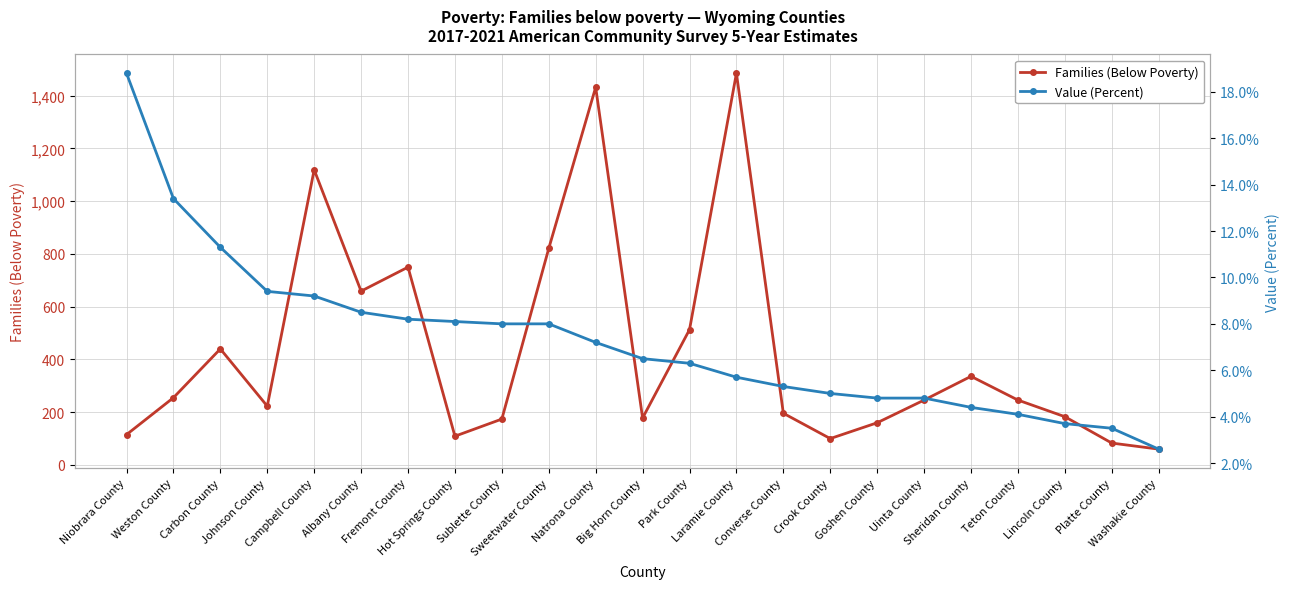

Reading left to right, extract all data points from this chart.

Families (Below Poverty): Niobrara County=115.0	Weston County=255.0	Carbon County=440.0	Johnson County=223.0	Campbell County=1119.0	Albany County=659.0	Fremont County=750.0	Hot Springs County=109.0	Sublette County=174.0	Sweetwater County=821.0	Natrona County=1432.0	Big Horn County=178.0	Park County=513.0	Laramie County=1485.0	Converse County=196.0	Crook County=100.0	Goshen County=160.0	Uinta County=246.0	Sheridan County=336.0	Teton County=246.0	Lincoln County=183.0	Platte County=83.0	Washakie County=60.0
Value (Percent): Niobrara County=18.8	Weston County=13.4	Carbon County=11.3	Johnson County=9.4	Campbell County=9.2	Albany County=8.5	Fremont County=8.2	Hot Springs County=8.1	Sublette County=8.0	Sweetwater County=8.0	Natrona County=7.2	Big Horn County=6.5	Park County=6.3	Laramie County=5.7	Converse County=5.3	Crook County=5.0	Goshen County=4.8	Uinta County=4.8	Sheridan County=4.4	Teton County=4.1	Lincoln County=3.7	Platte County=3.5	Washakie County=2.6